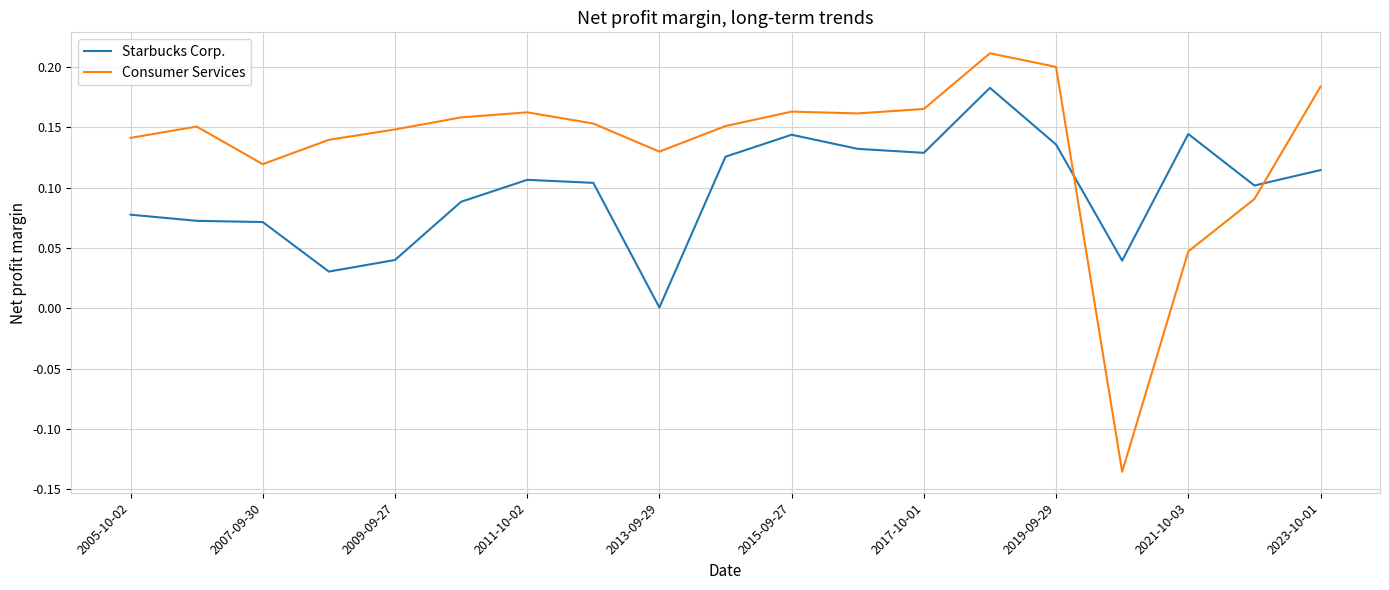

Does the chart display data point markers on the line(s)?

No